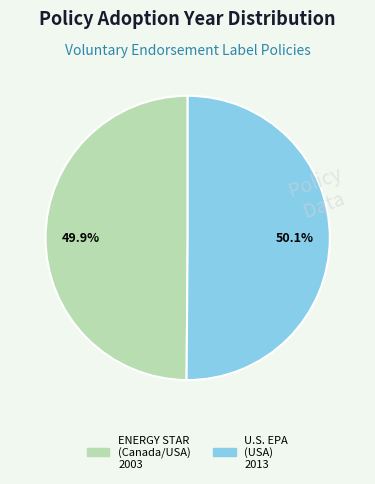

What portion of the pie excludes U.S. EPA (USA) 2013?

49.9%